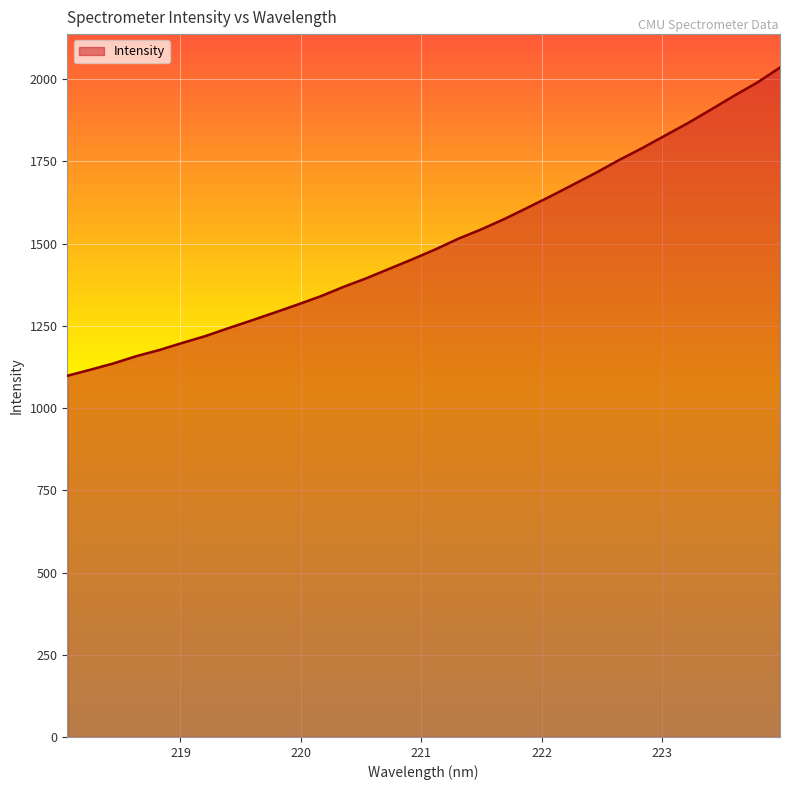

What is the minimum value shown in the chart?

1098.1